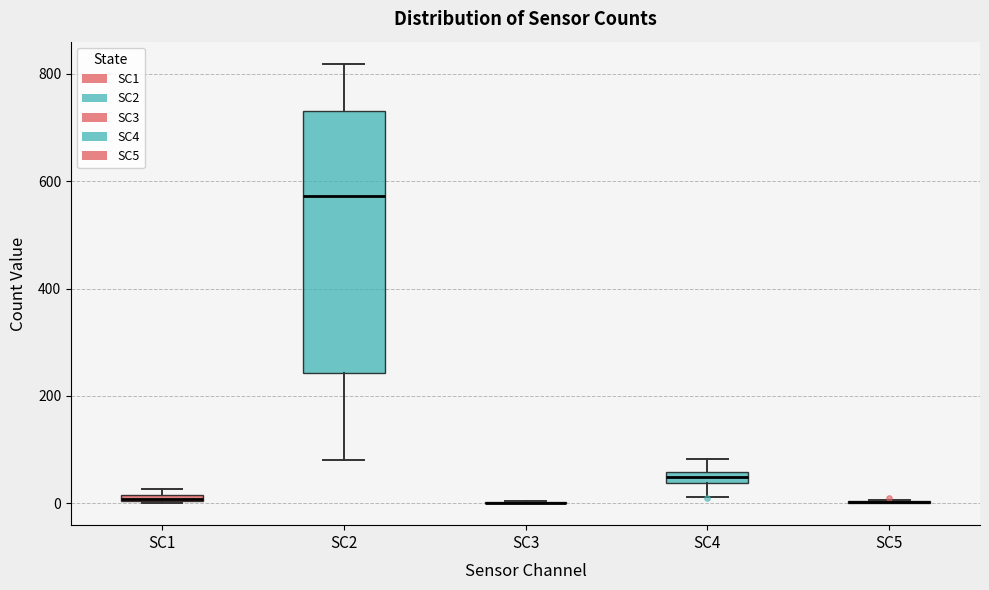

Which box is the tallest, from its lower edge to its upper edge?

SC2